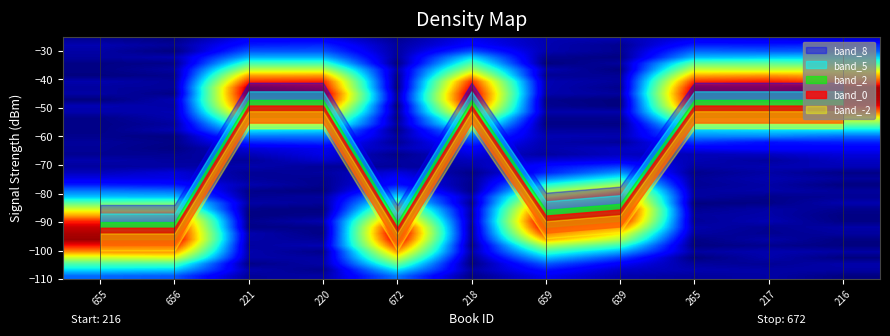

What is the greatest value displayed?

104.5